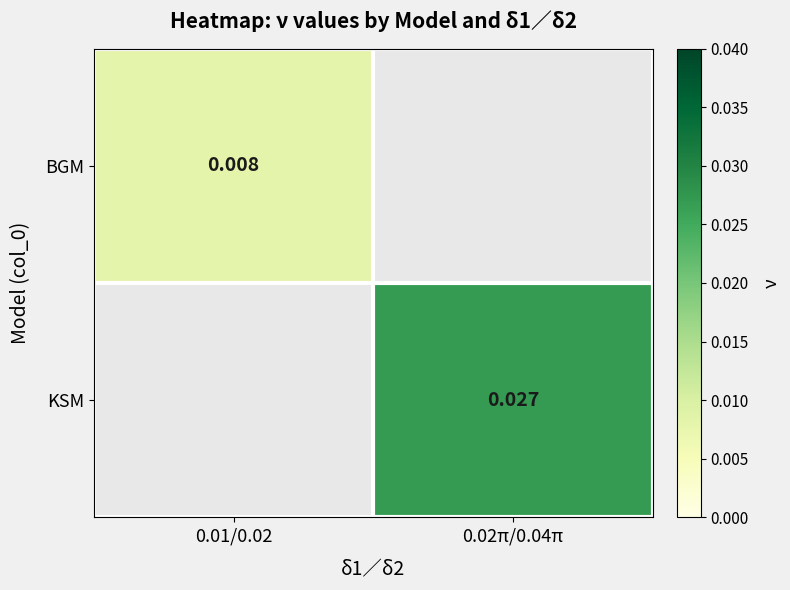

The value of BGM at 0.01/0.02 is 0.0. True or false?

False